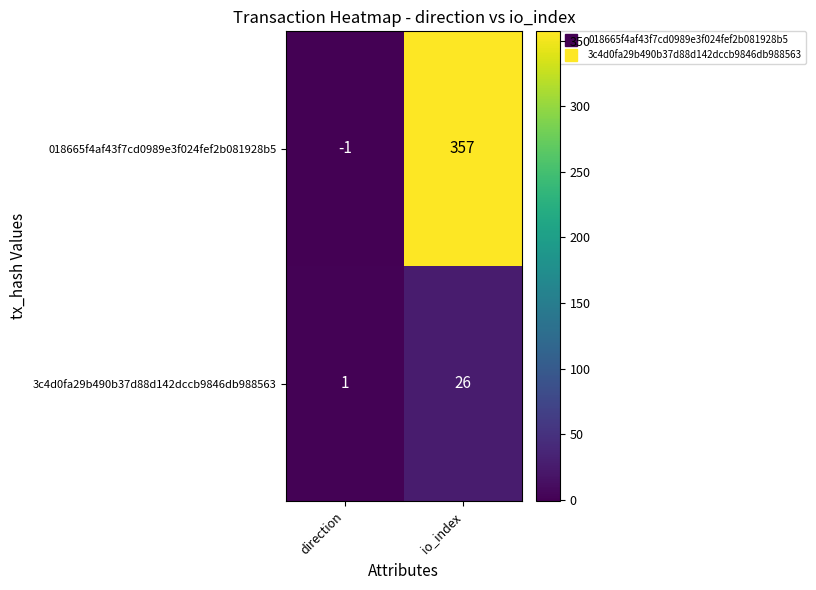

True or false: 3c4d0fa29b490b37d88d142dccb9846db988563 has a value of 9 at io_index.

False